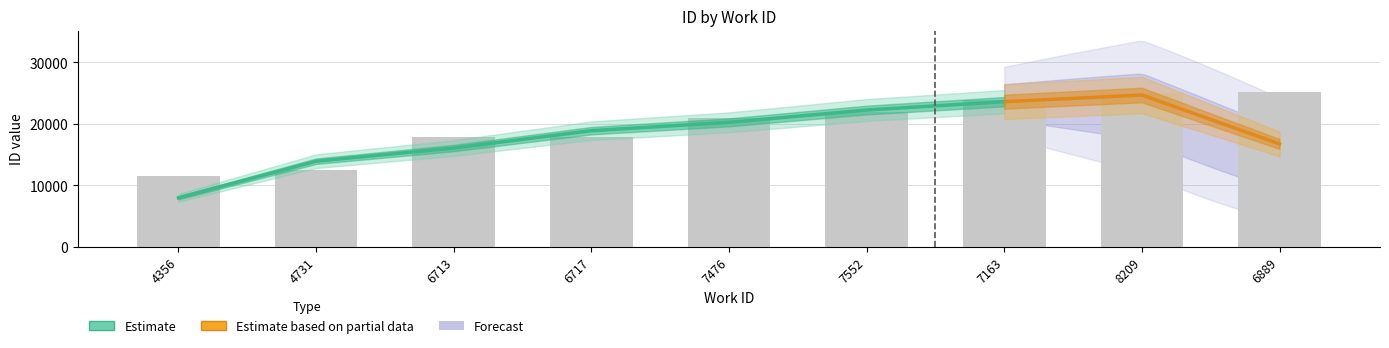

Which label corresponds to the smallest value in the chart?

4356